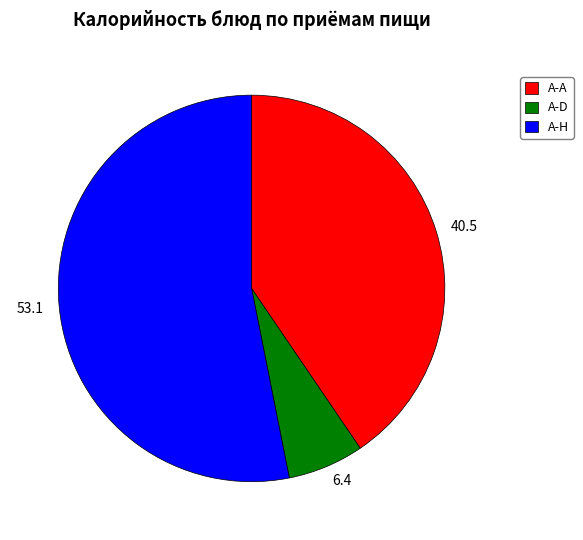

Which has a higher value, 40.5 or 53.1?

53.1